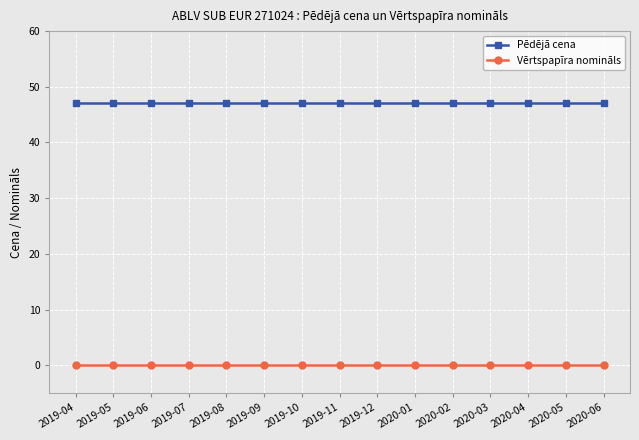

Count the number of categories in the chart.

15